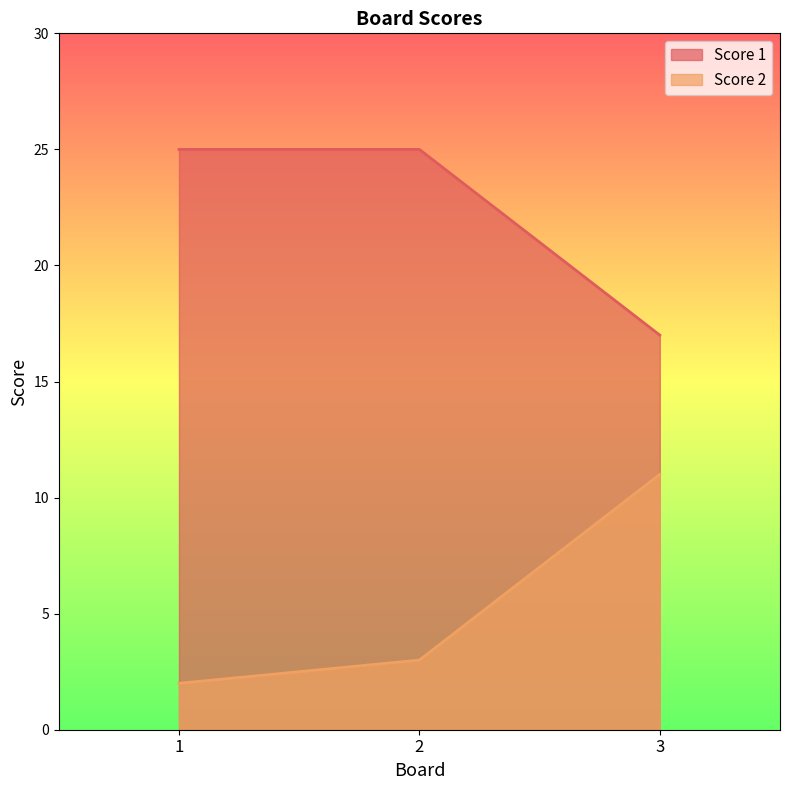

What is the greatest value displayed?

25